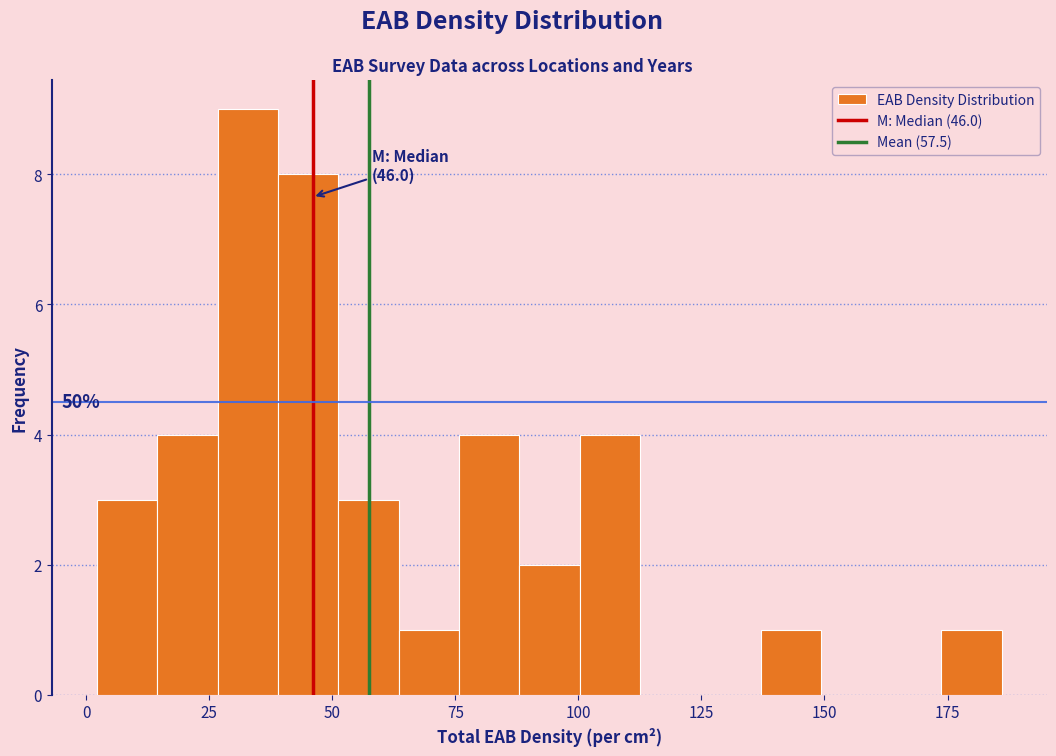

Around what value on the x-axis is the tallest bar? Give the approximate position of its centre, as read against the axis.

35